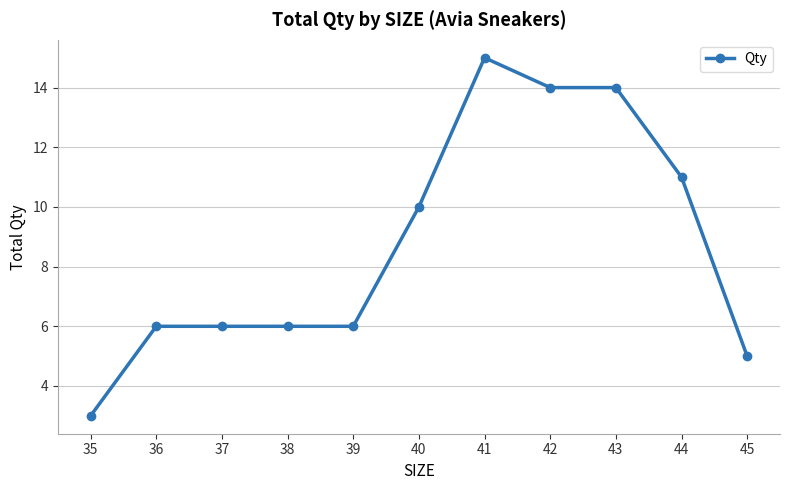

What is the difference between the maximum and minimum values?

12